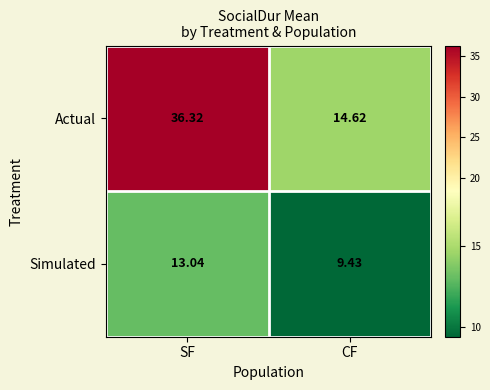

List the labels in order of Actual value, largest first.

SF, CF